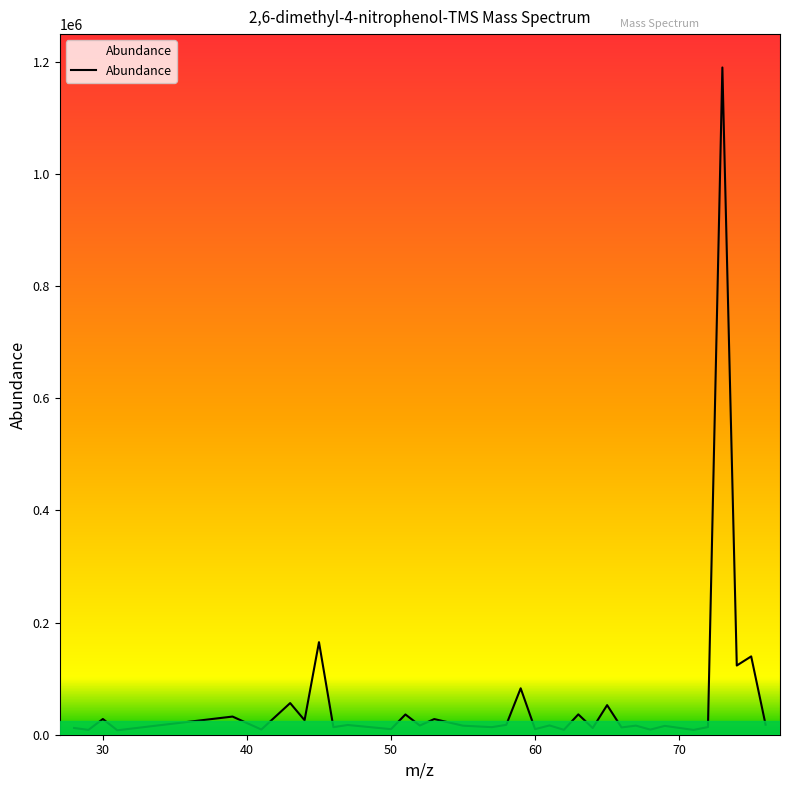

What is the greatest value displayed?

1190134.8